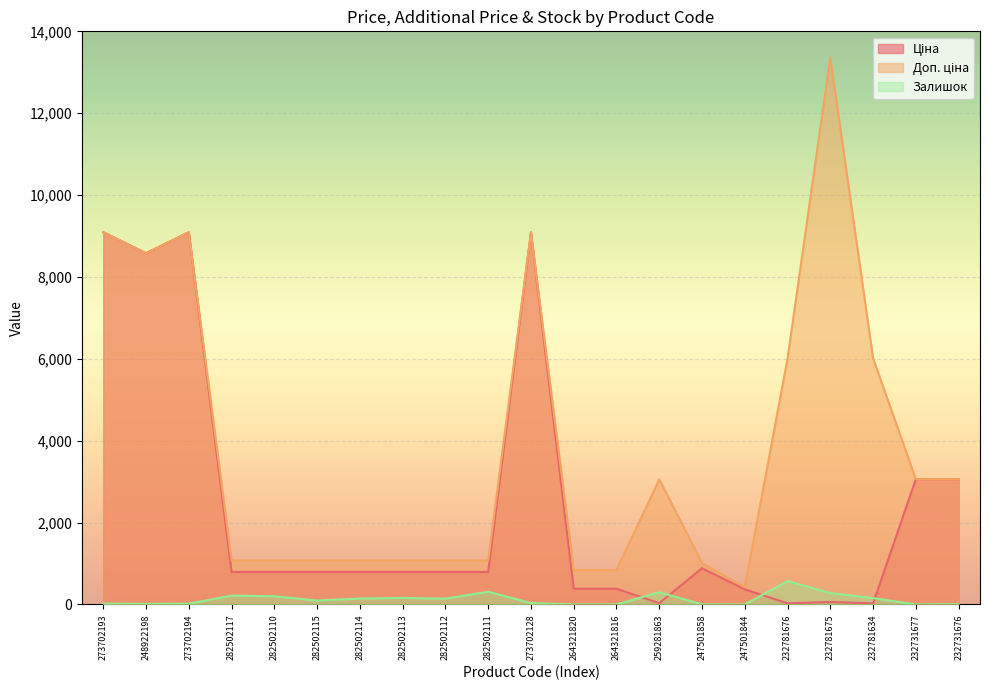

True or false: Залишок has more than 2 points higher than both neighbors.

True